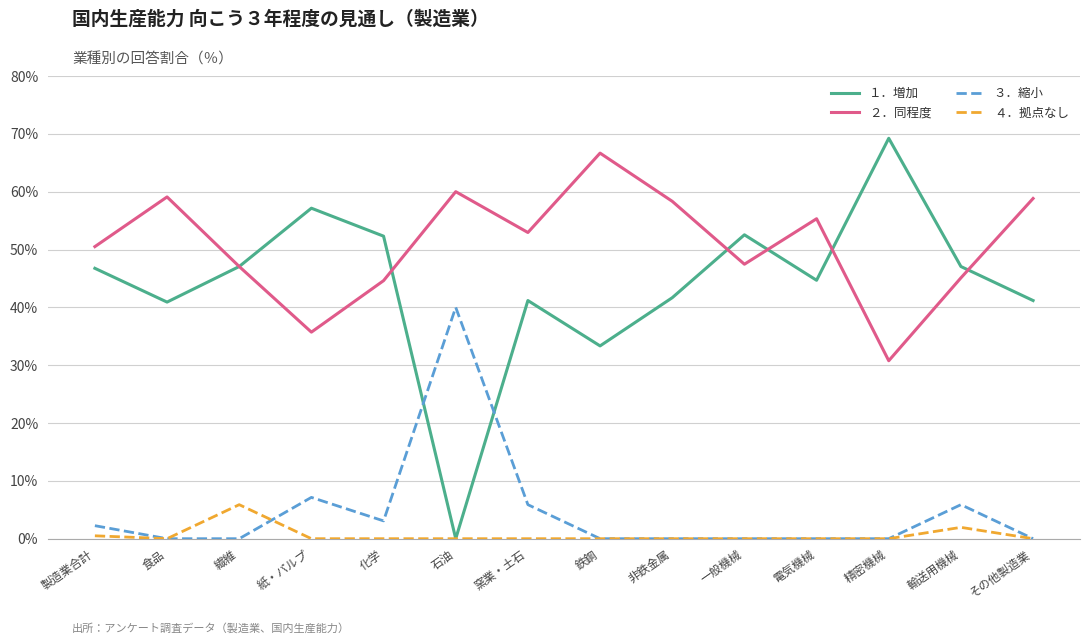

Count the number of categories in the chart.

14